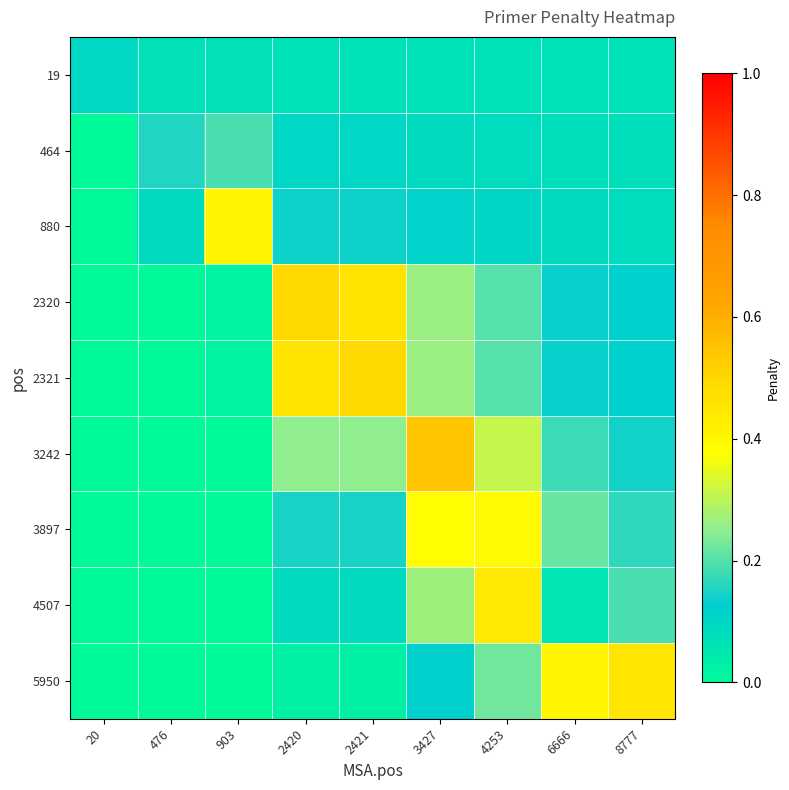

Reading right to left, list all the values displayed in this chart.

19: 8777=0.1	6666=0.1	4253=0.1	3427=0.1	2421=0.1	2420=0.1	903=0.1	476=0.1	20=0.1
464: 8777=0.1	6666=0.1	4253=0.1	3427=0.1	2421=0.1	2420=0.1	903=0.2	476=0.2	20=0.0
880: 8777=0.1	6666=0.1	4253=0.1	3427=0.1	2421=0.1	2420=0.1	903=0.4	476=0.1	20=0.0
2320: 8777=0.1	6666=0.1	4253=0.2	3427=0.3	2421=0.5	2420=0.5	903=0.0	476=0.0	20=0.0
2321: 8777=0.1	6666=0.1	4253=0.2	3427=0.3	2421=0.5	2420=0.5	903=0.0	476=0.0	20=0.0
3242: 8777=0.1	6666=0.2	4253=0.3	3427=0.5	2421=0.3	2420=0.3	903=0.0	476=0.0	20=0.0
3897: 8777=0.2	6666=0.2	4253=0.4	3427=0.4	2421=0.1	2420=0.1	903=0.0	476=0.0	20=0.0
4507: 8777=0.2	6666=0.1	4253=0.4	3427=0.3	2421=0.1	2420=0.1	903=0.0	476=0.0	20=0.0
5950: 8777=0.5	6666=0.4	4253=0.2	3427=0.1	2421=0.0	2420=0.0	903=0.0	476=0.0	20=0.0